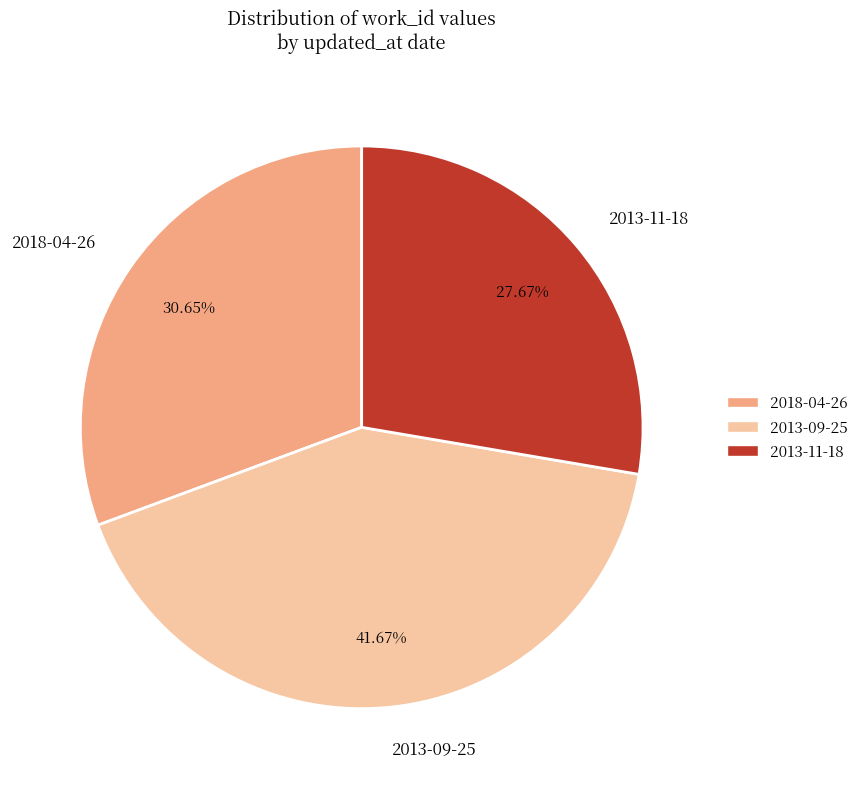

What is the total percentage of 2013-09-25 and 2018-04-26?

72.3%